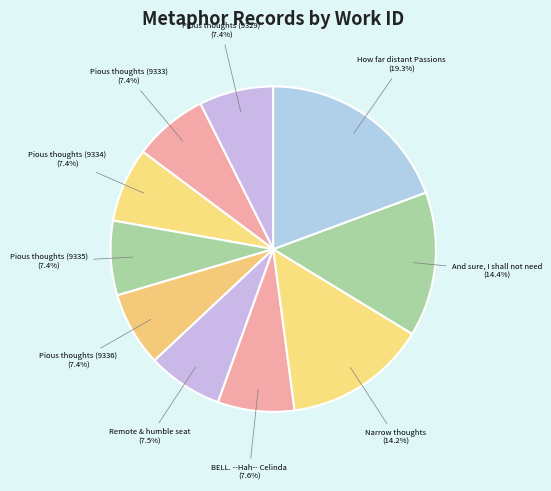

Count the number of slices in the pie.

10